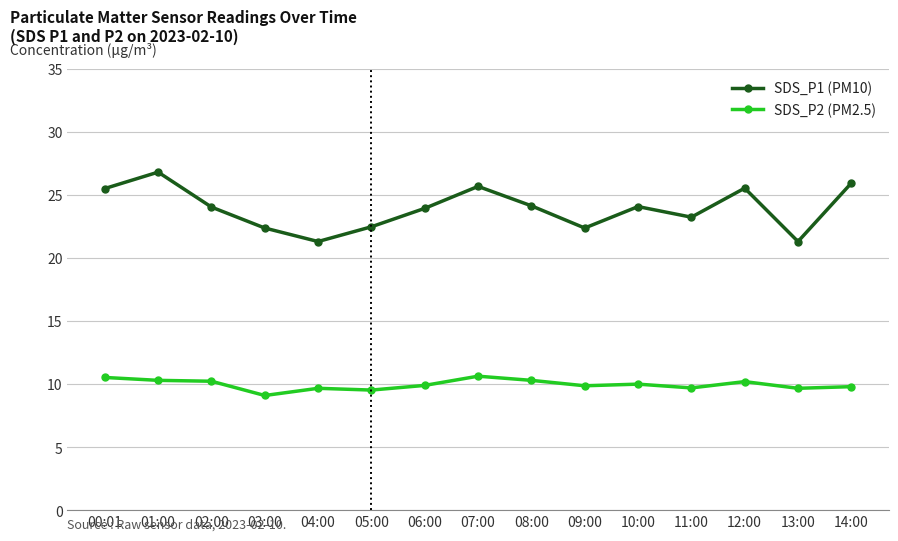

At how many categories does at least one series exceed 15?

15